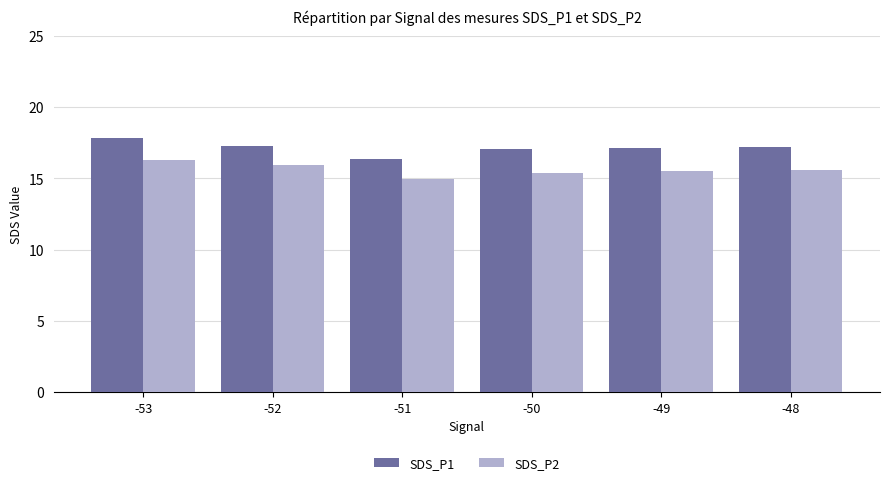

Which series has the largest range (max minus min)?

SDS_P1